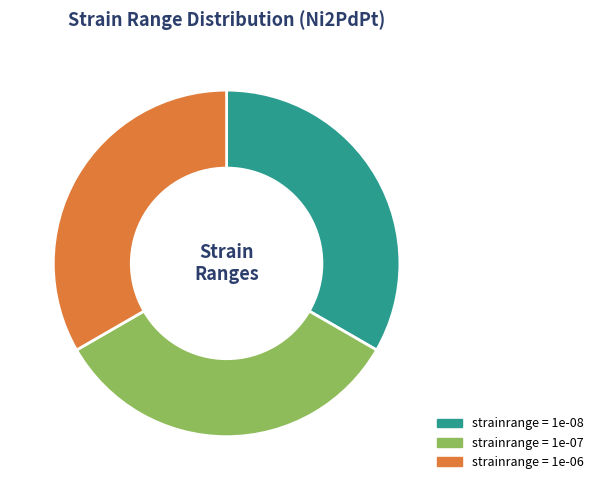

Is there a majority slice in this chart?

No